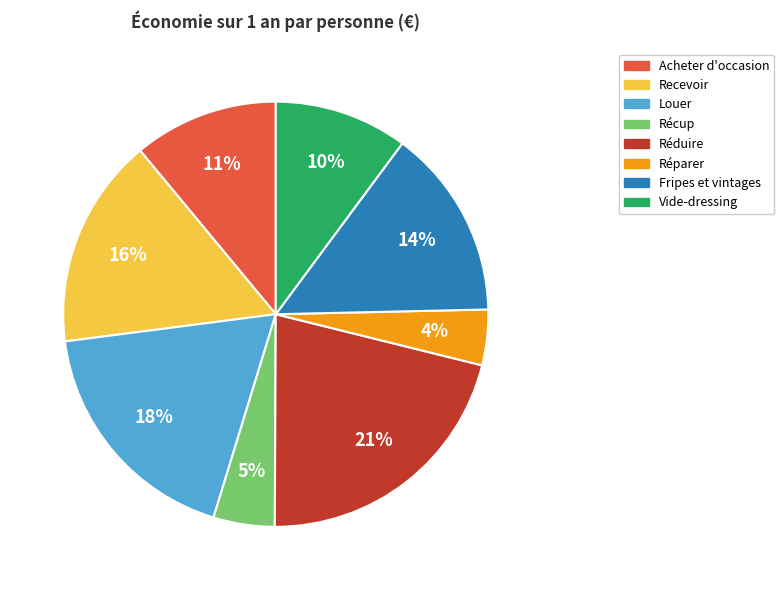

What is the ratio of the value at Vide-dressing to the value at Louer?

0.6